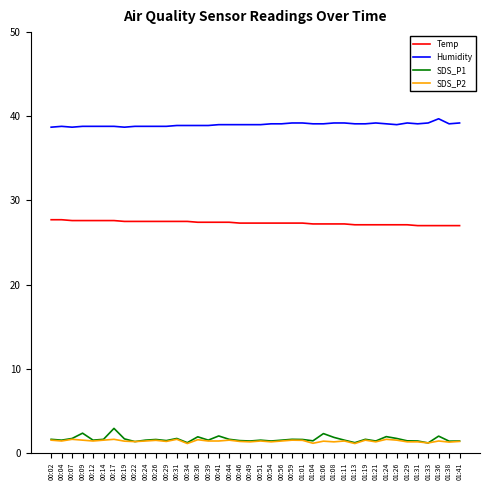

Rank the series by their maximum value, from highest to lowest.

Humidity, Temp, SDS_P1, SDS_P2